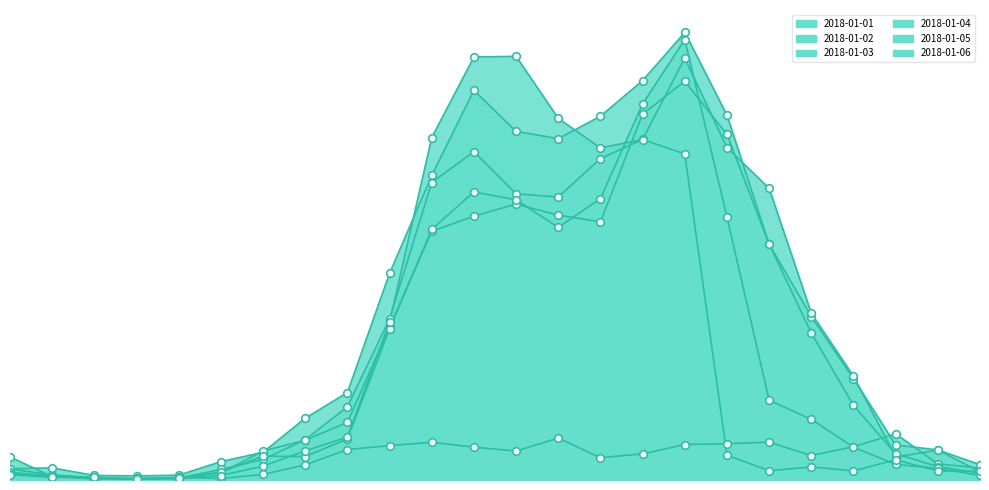

What is the total value across all series at 06:00-07:00?

1275